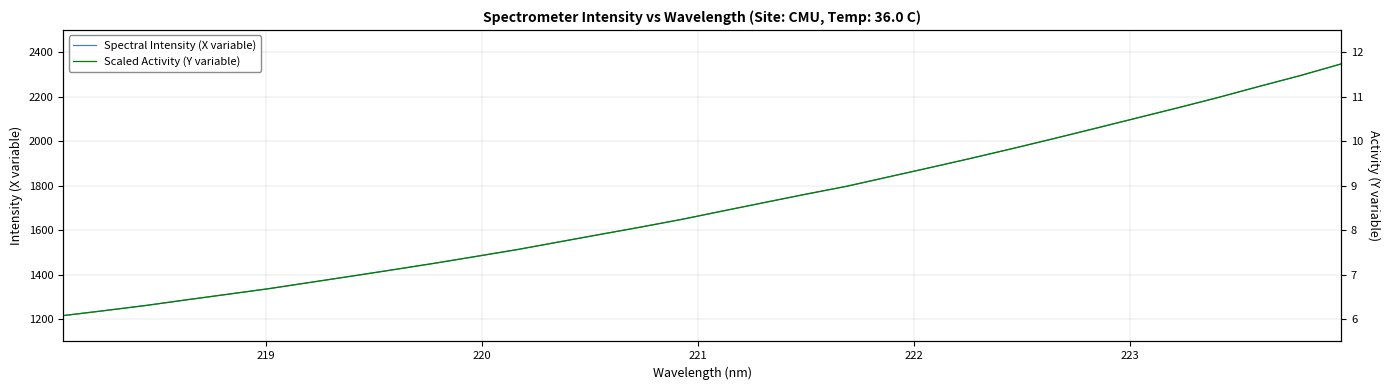

What is the lowest value of the Spectral Intensity (X variable) series?

1216.2